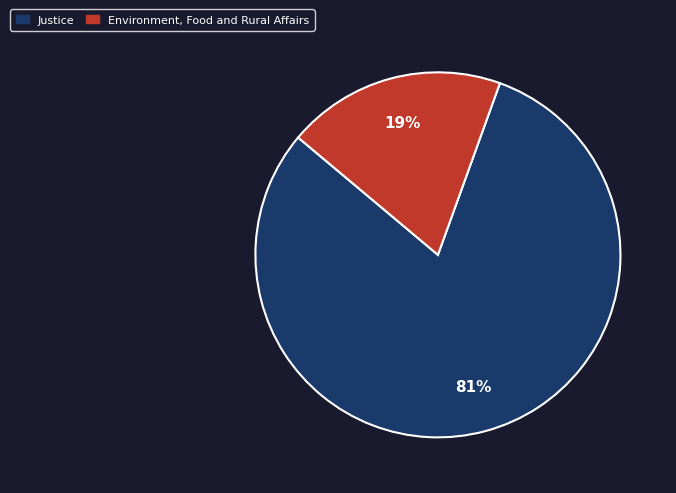

Is there any slice that represents more than half of the pie?

Yes